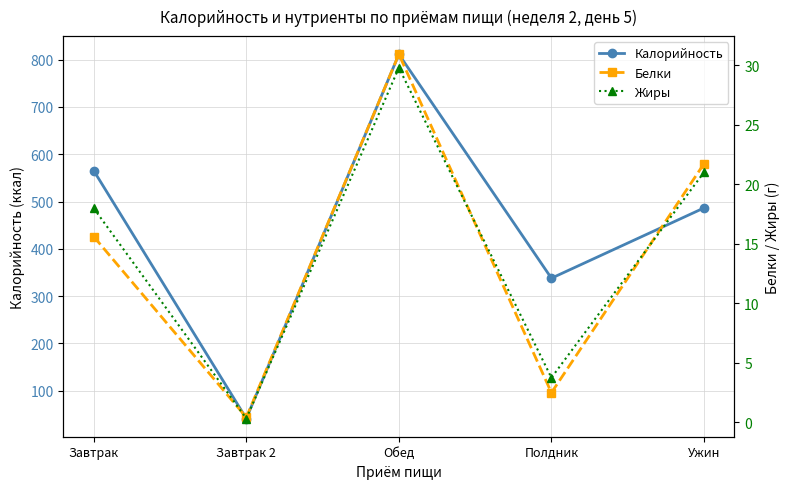

Count the number of data series in this chart.

3